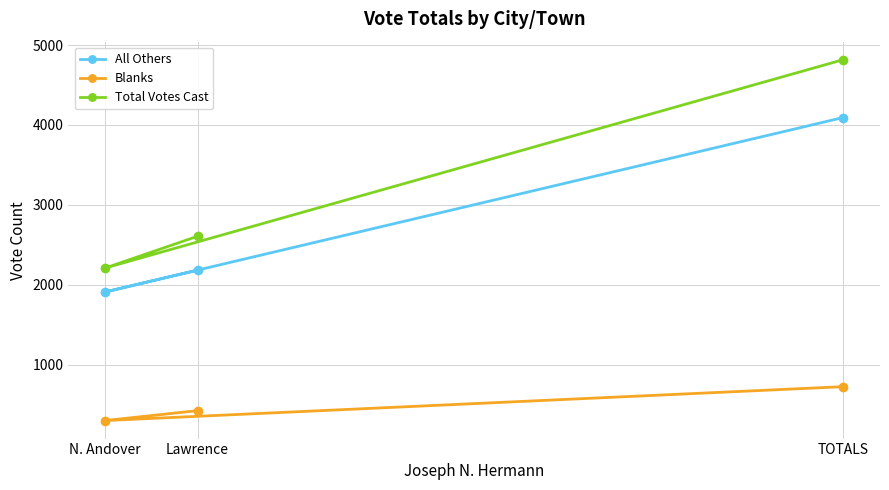

At which label is All Others closest to 3001?

Lawrence